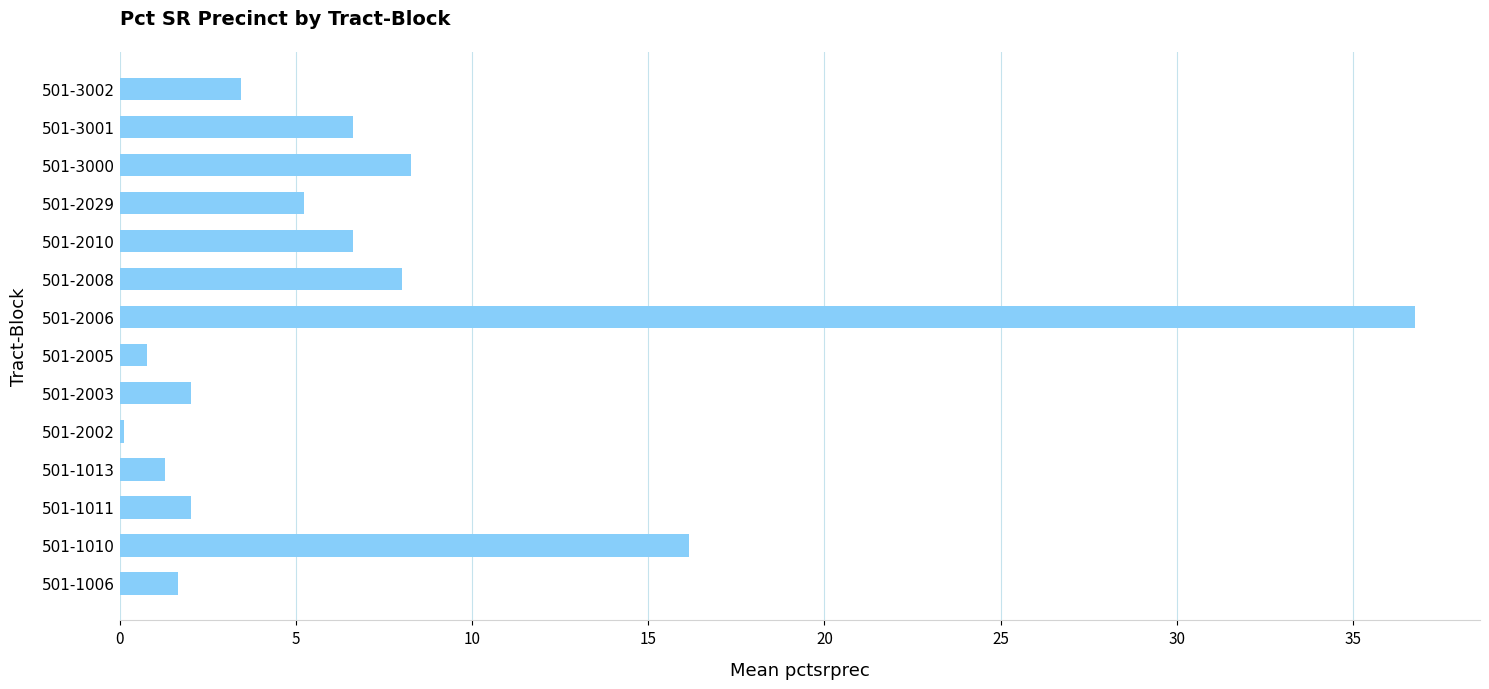

What is the difference between the maximum and second lowest values?

36.0